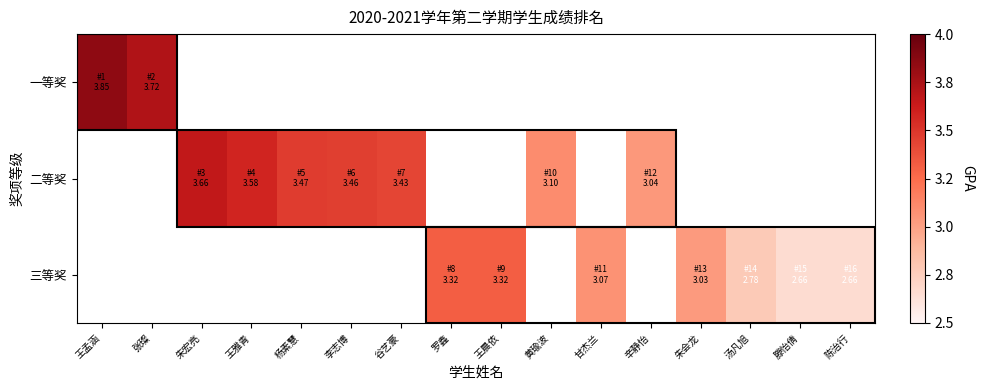

Rank the series by their average value, from highest to lowest.

一等奖, 二等奖, 三等奖